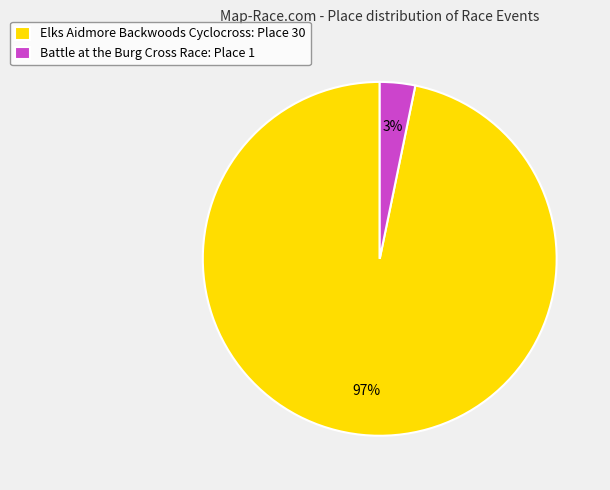

Which has a higher value, Elks Aidmore Backwoods Cyclocross or Battle at the Burg Cross Race?

Elks Aidmore Backwoods Cyclocross